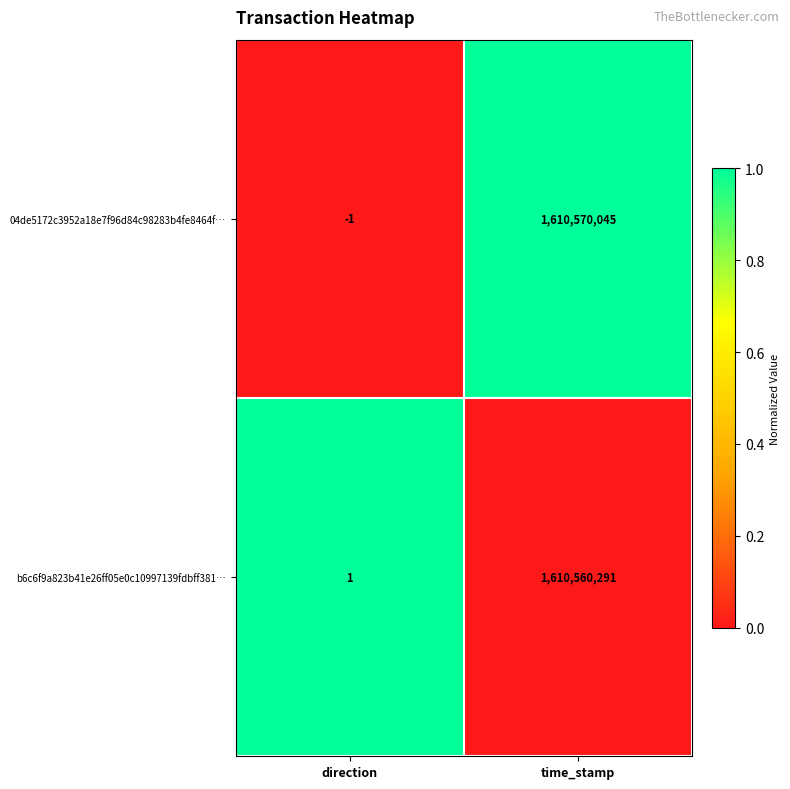

What is the average value of the b6c6f9a823b41e26ff05e0c10997139fdbff381… series?

805280146